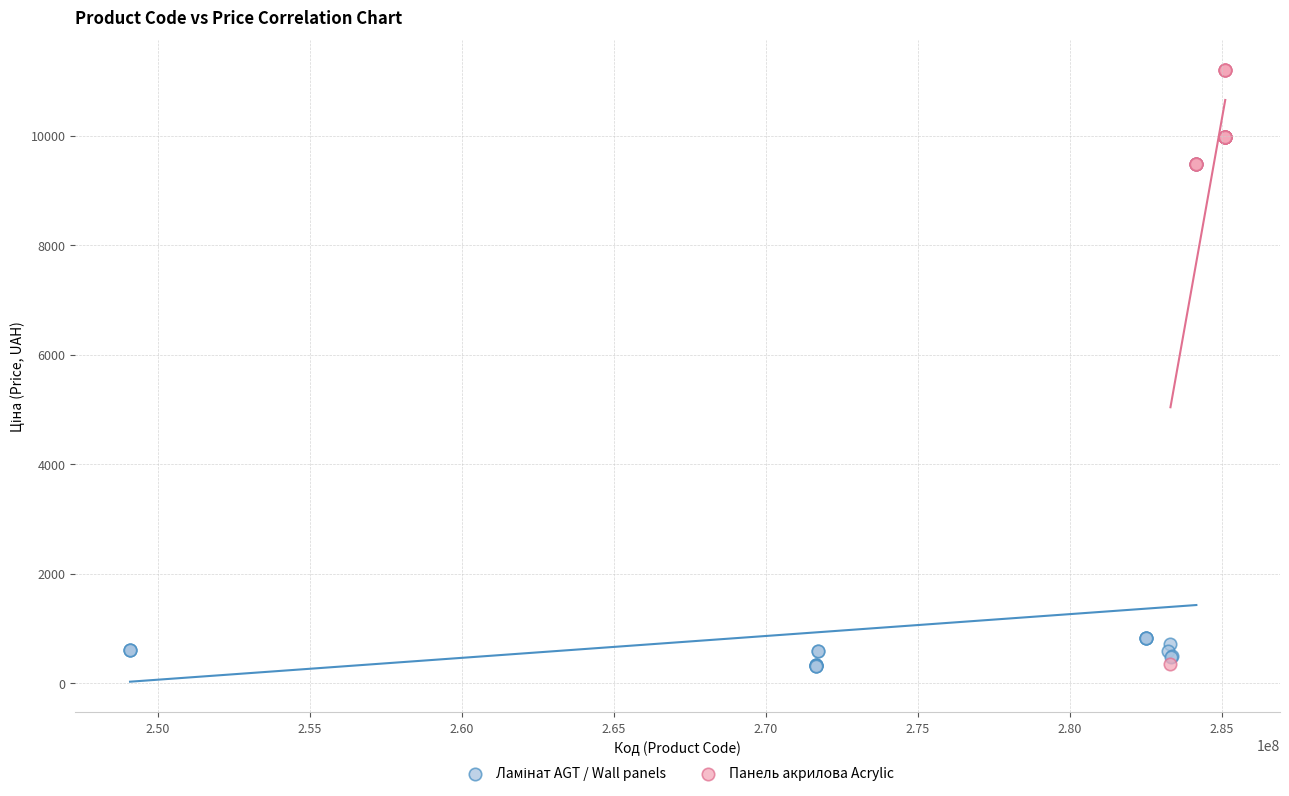

Which series has the largest Y range (max minus min)?

Панель акрилова Acrylic